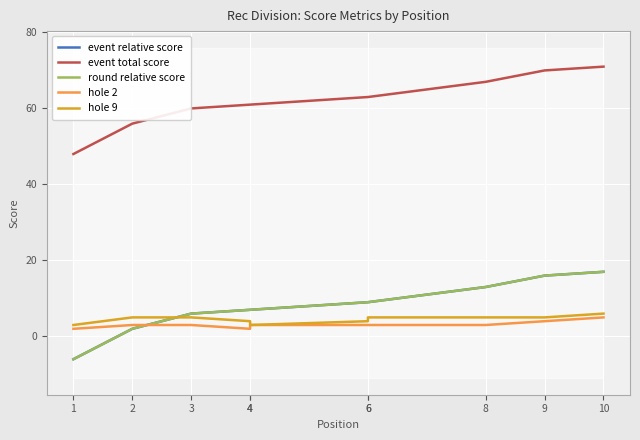

True or false: event total score has a value of 67 at 8.

True